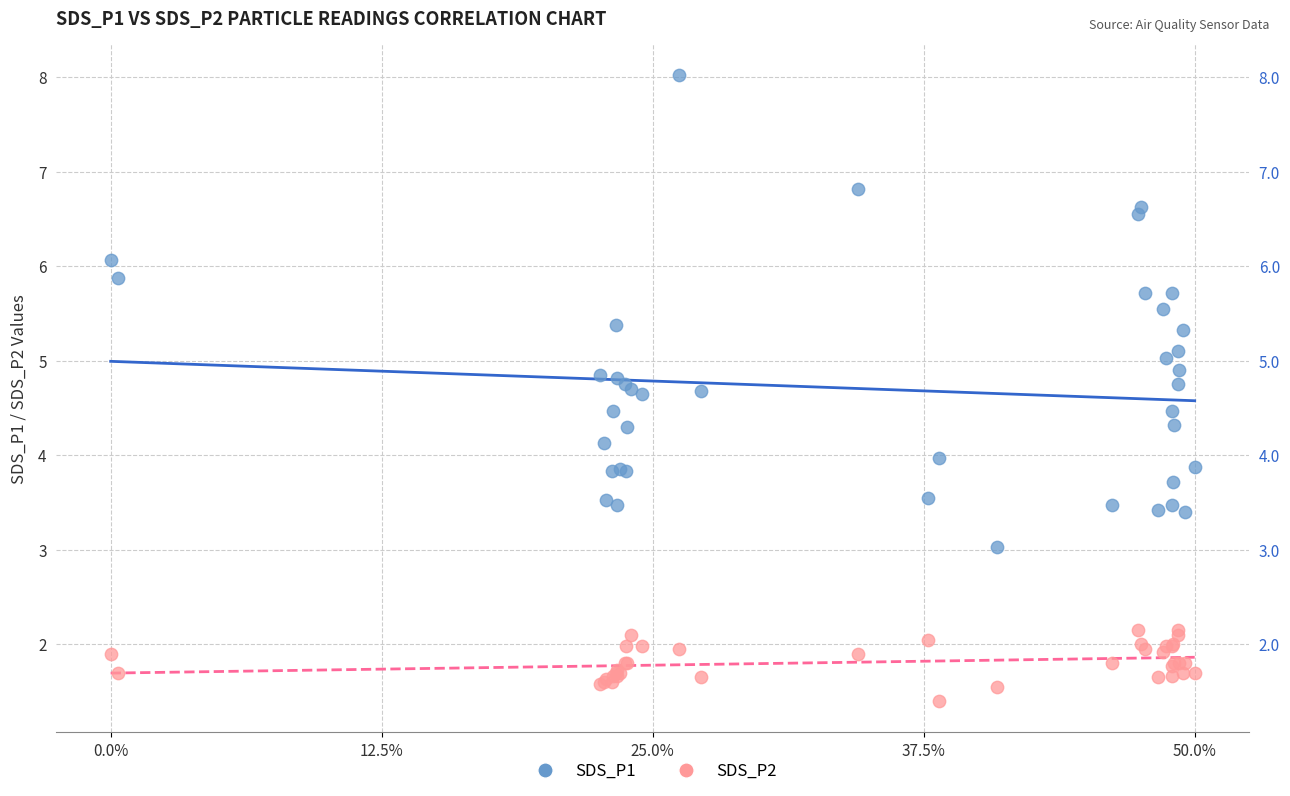

What are all the series names shown in the legend?

SDS_P1, SDS_P2